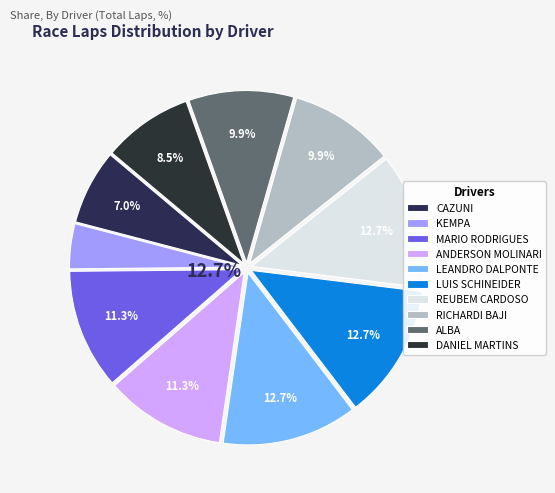

What portion of the pie excludes ALBA?

90.1%